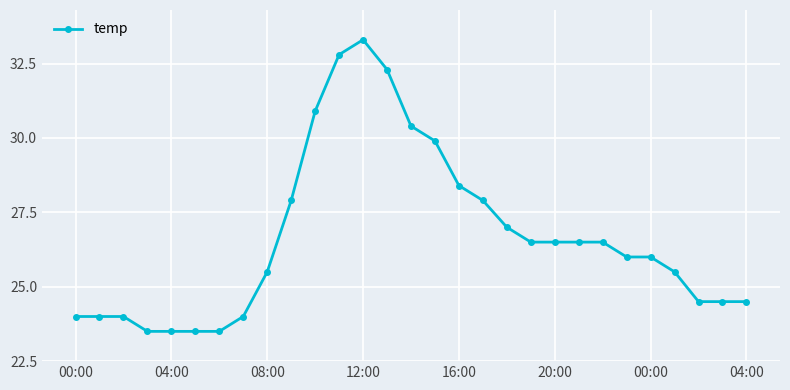

What is the value of the 29th point from the left?

24.5